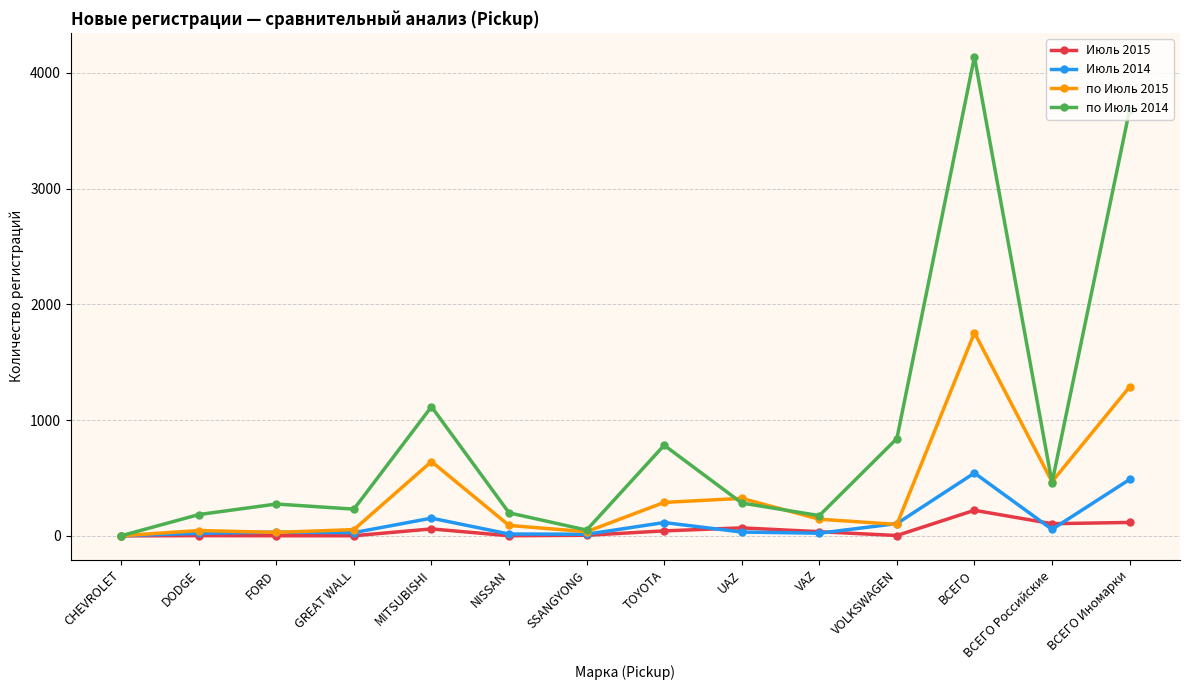

What is the total value across all series at VAZ?

378